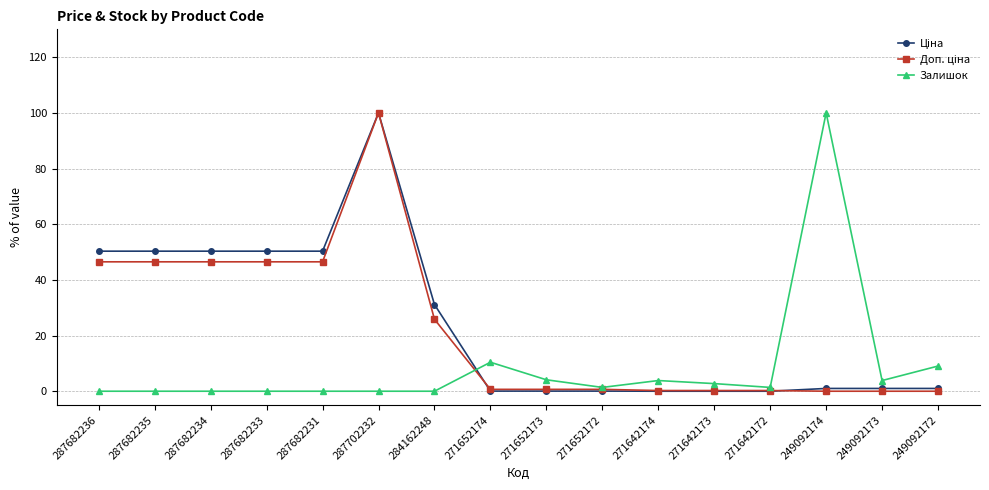

What is the difference between the highest and lowest values at 287682234?

50.3